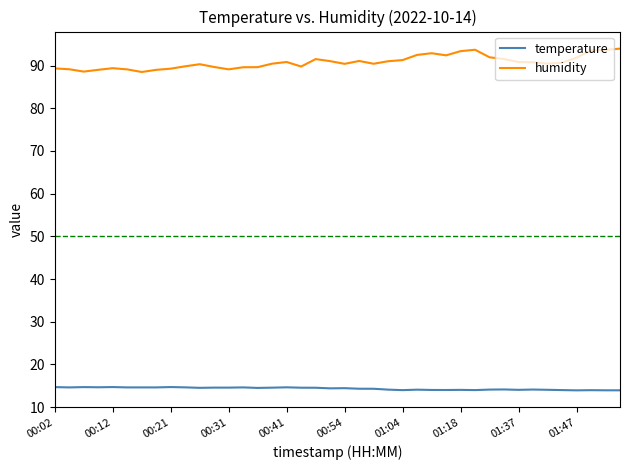

Which series has the largest range (max minus min)?

humidity